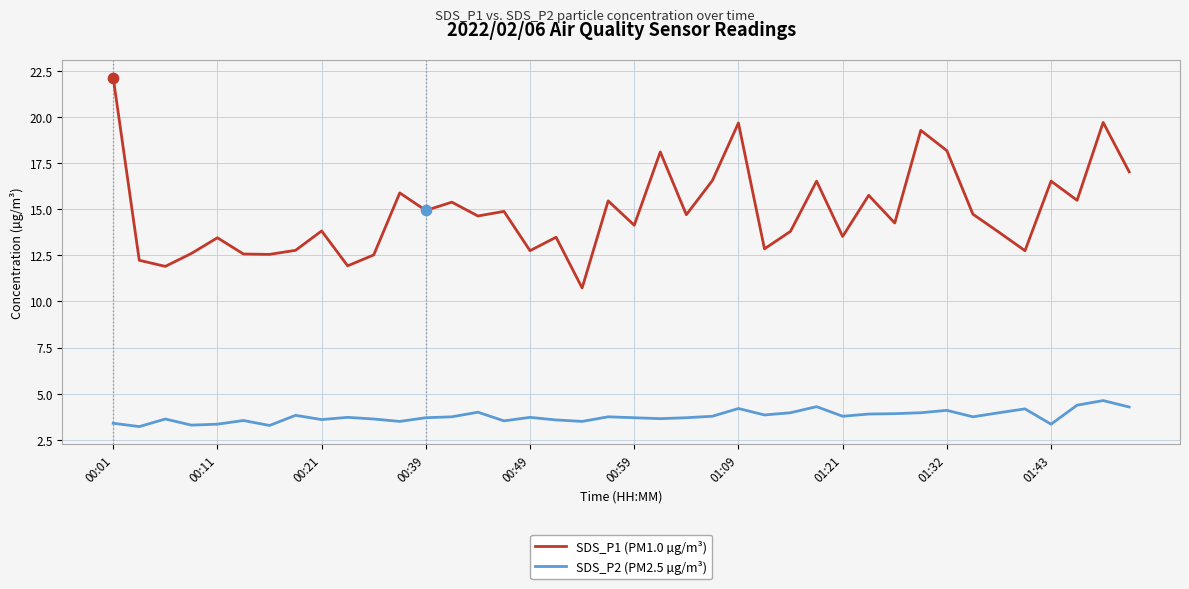

At how many categories does at least one series exceed 13?

28